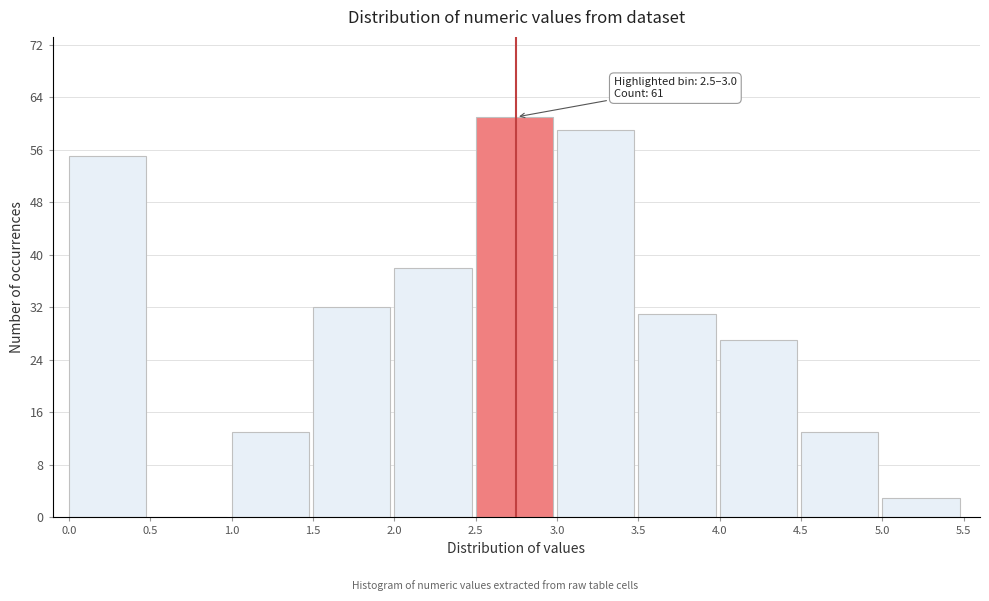

Which range on the x-axis has the tallest bar?

2.5 to 3.0